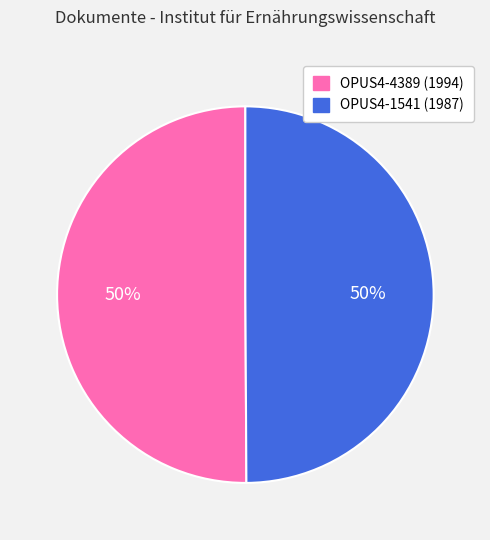

Do OPUS4-1541 and OPUS4-4389 together represent more than half of the pie?

Yes